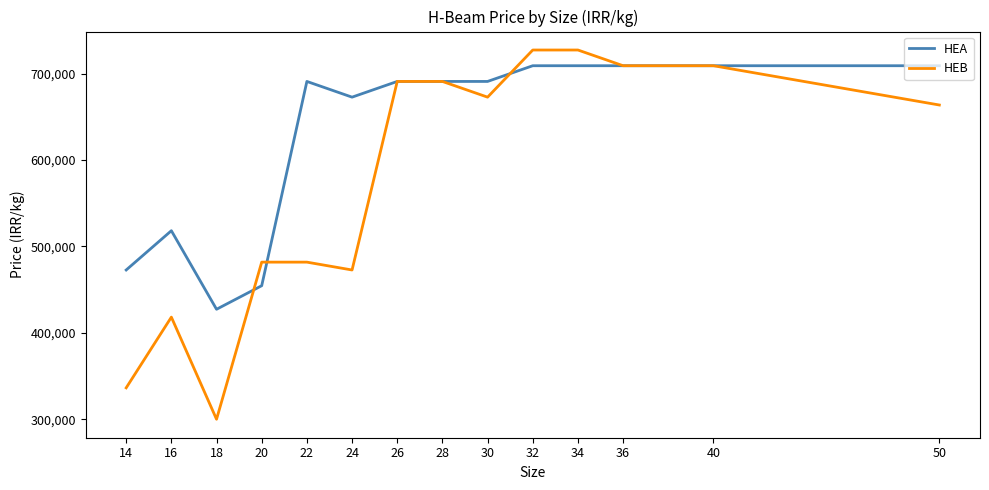

True or false: HEB has a value of 727273 at 34.

True